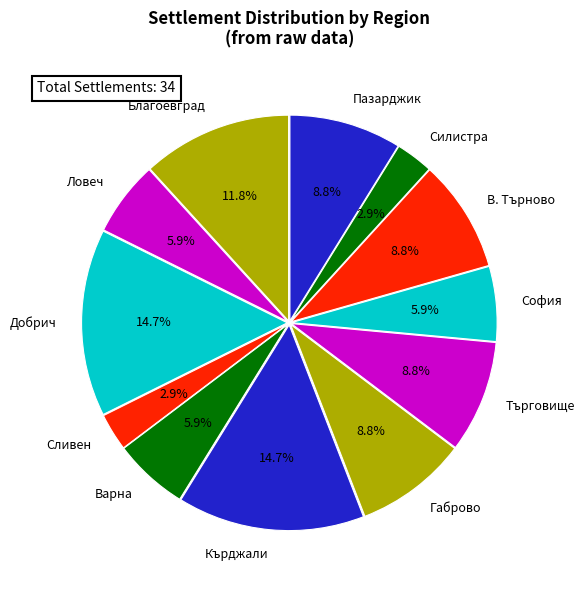

Does Габрово represent more than half of the total?

No